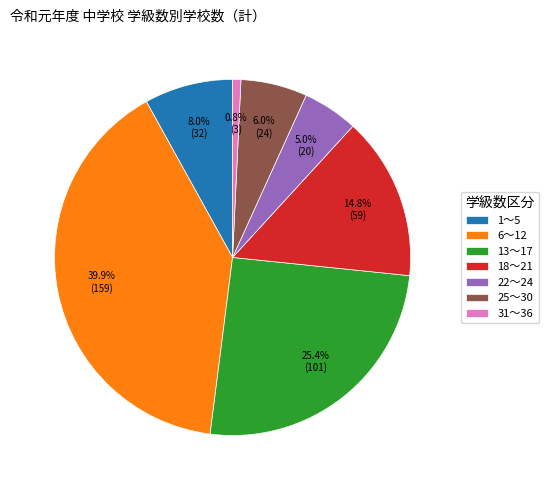

To the nearest percent, what portion does 22～24 represent?

5%